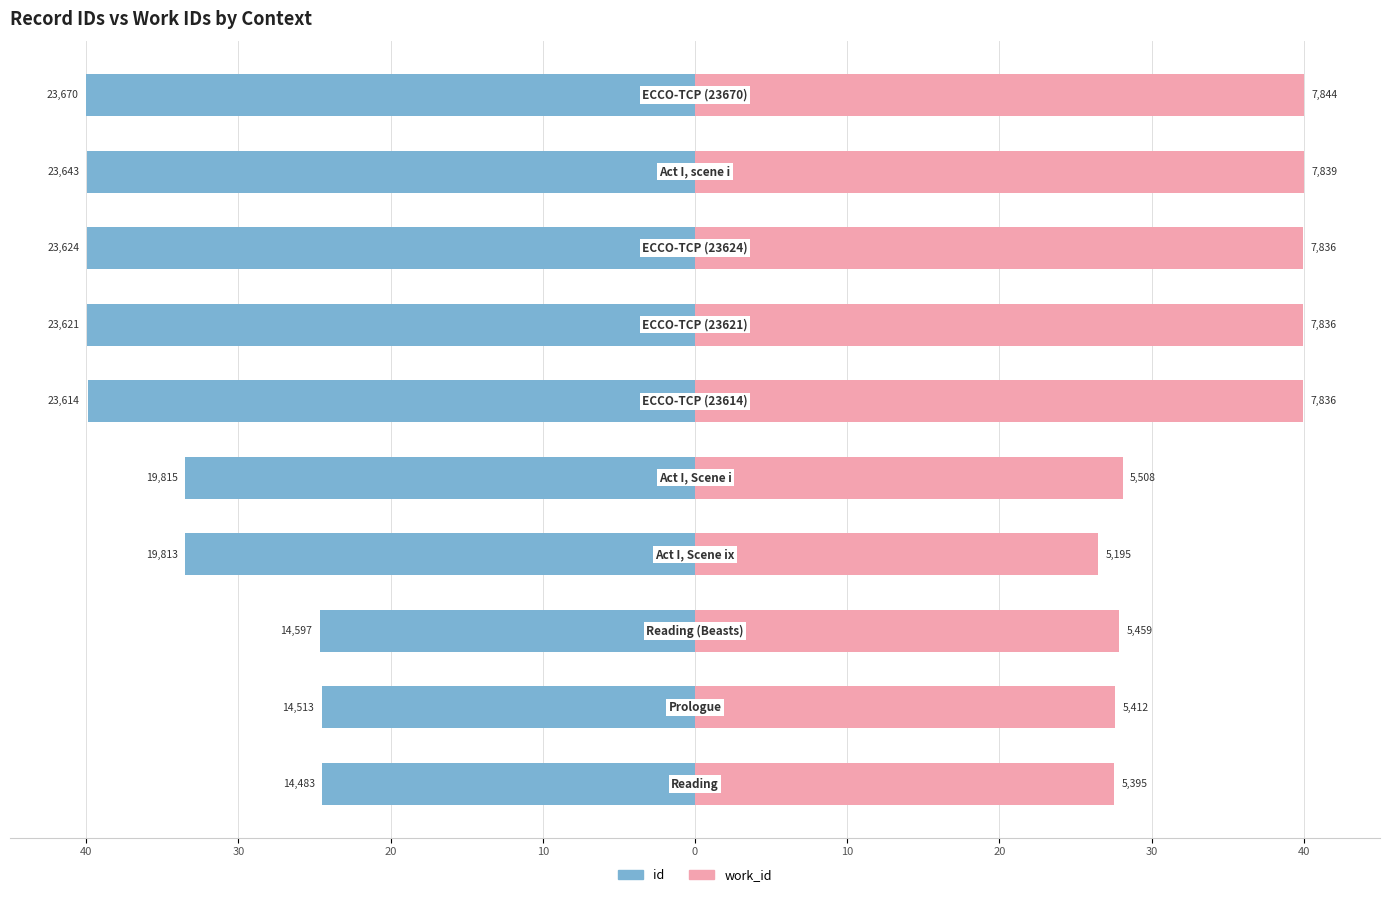

Reading left to right, extract all data points from this chart.

id: -24.5	-24.5	-24.7	-33.5	-33.5	-39.9	-39.9	-39.9	-40.0	-40.0
work_id: 27.5	27.6	27.8	26.5	28.1	40.0	40.0	40.0	40.0	40.0